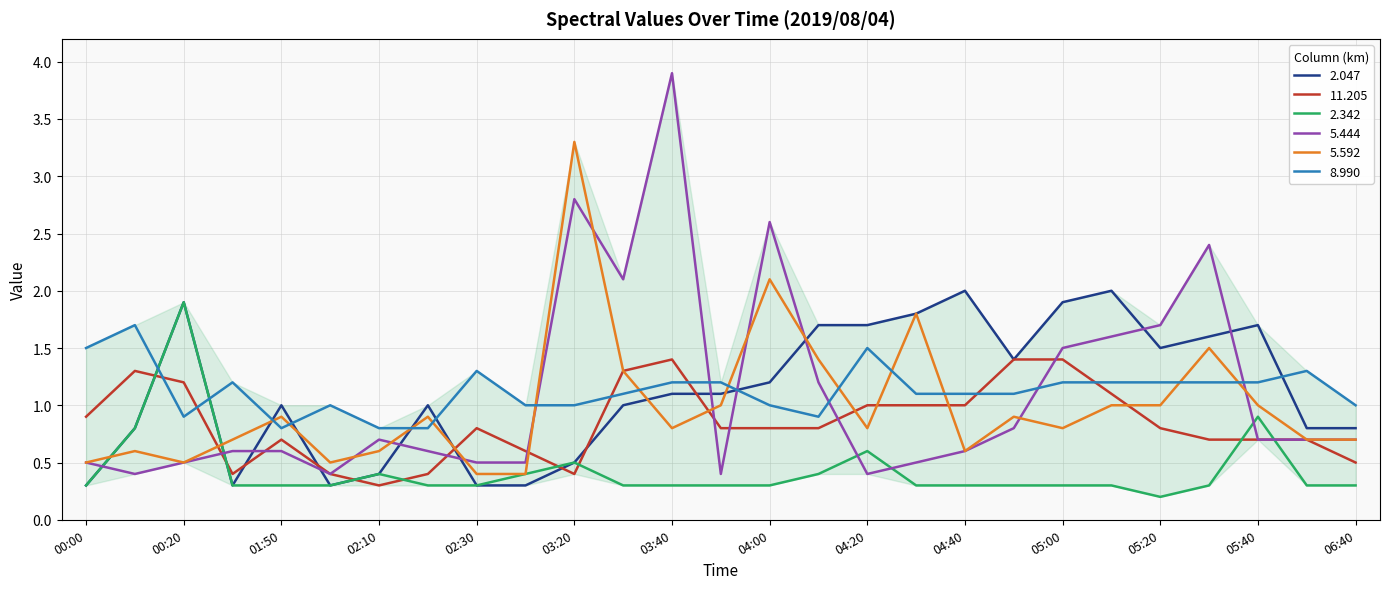

True or false: 2.342 and 11.205 intersect in this chart.

True